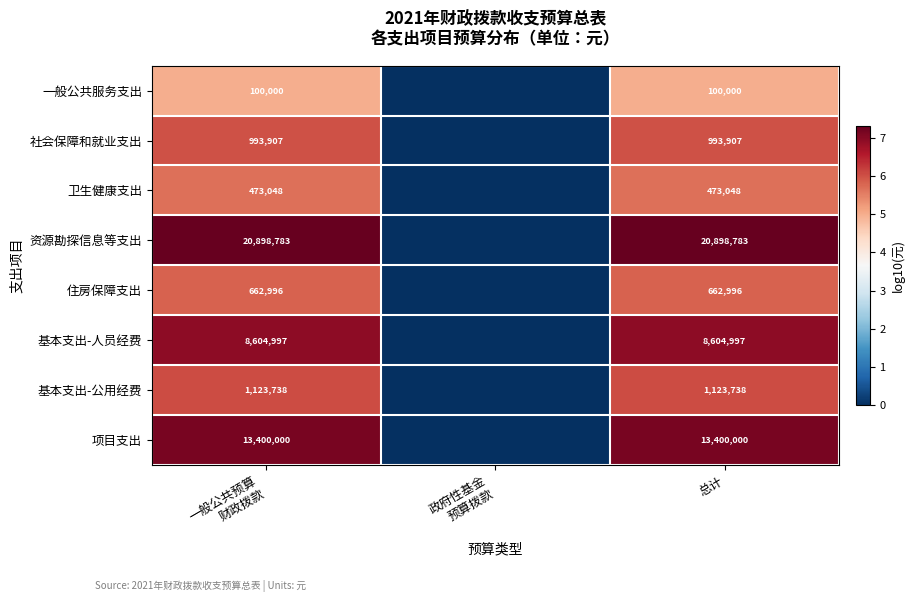

The value of 一般公共服务支出 at 总计 is 23226. True or false?

False